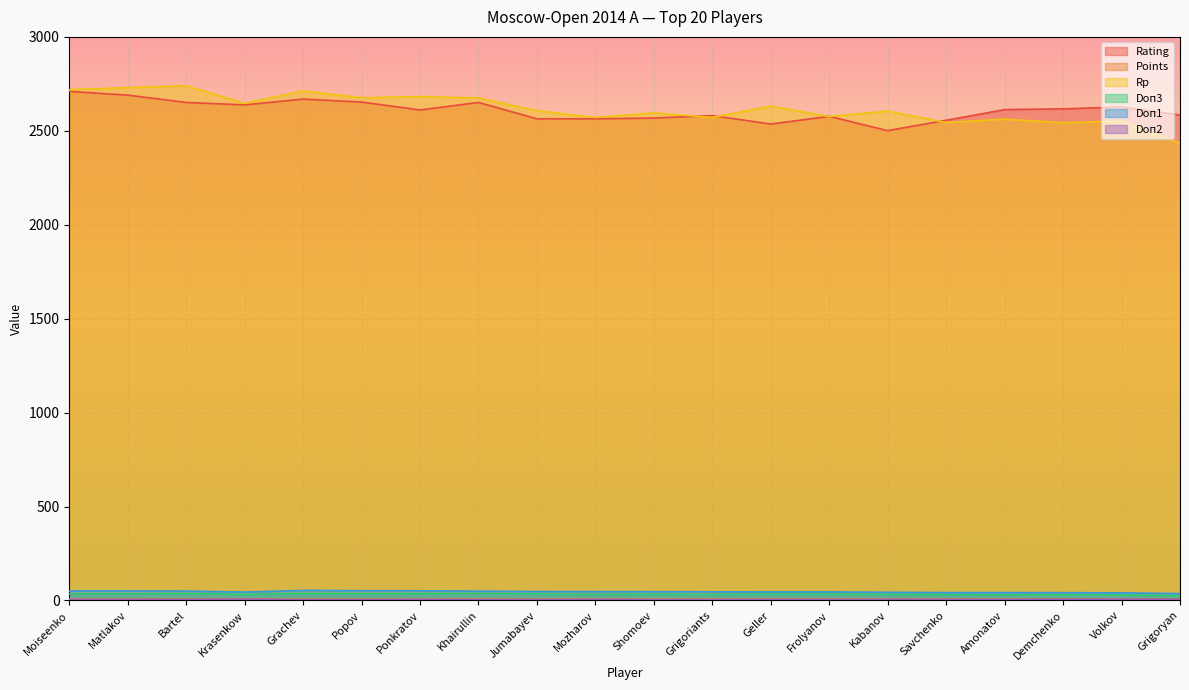

At which label is Rating closest to 2605?

Ponkratov